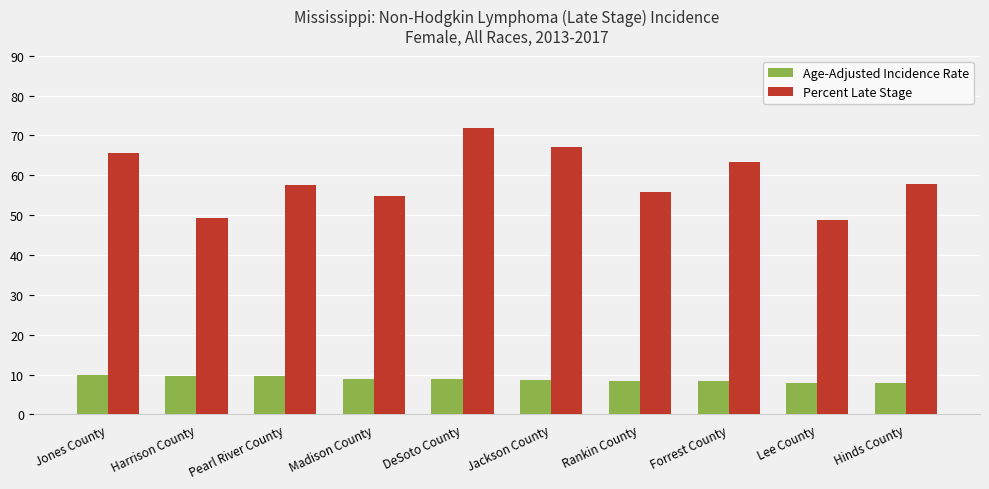

The Age-Adjusted Incidence Rate series shows 9.7 at Harrison County. True or false?

True